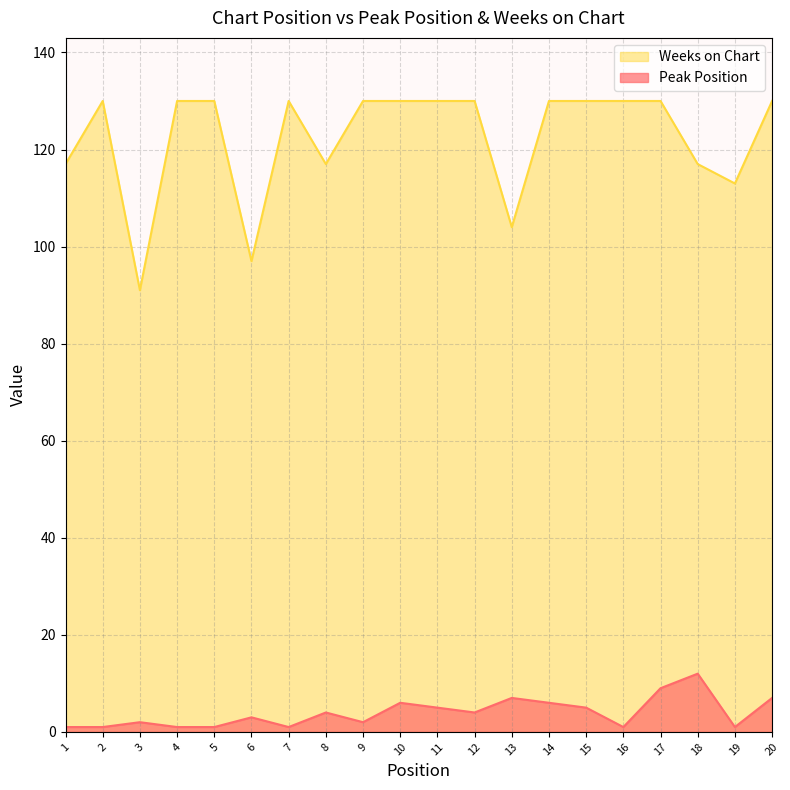

True or false: Weeks on Chart and Peak Position cross at least once.

False